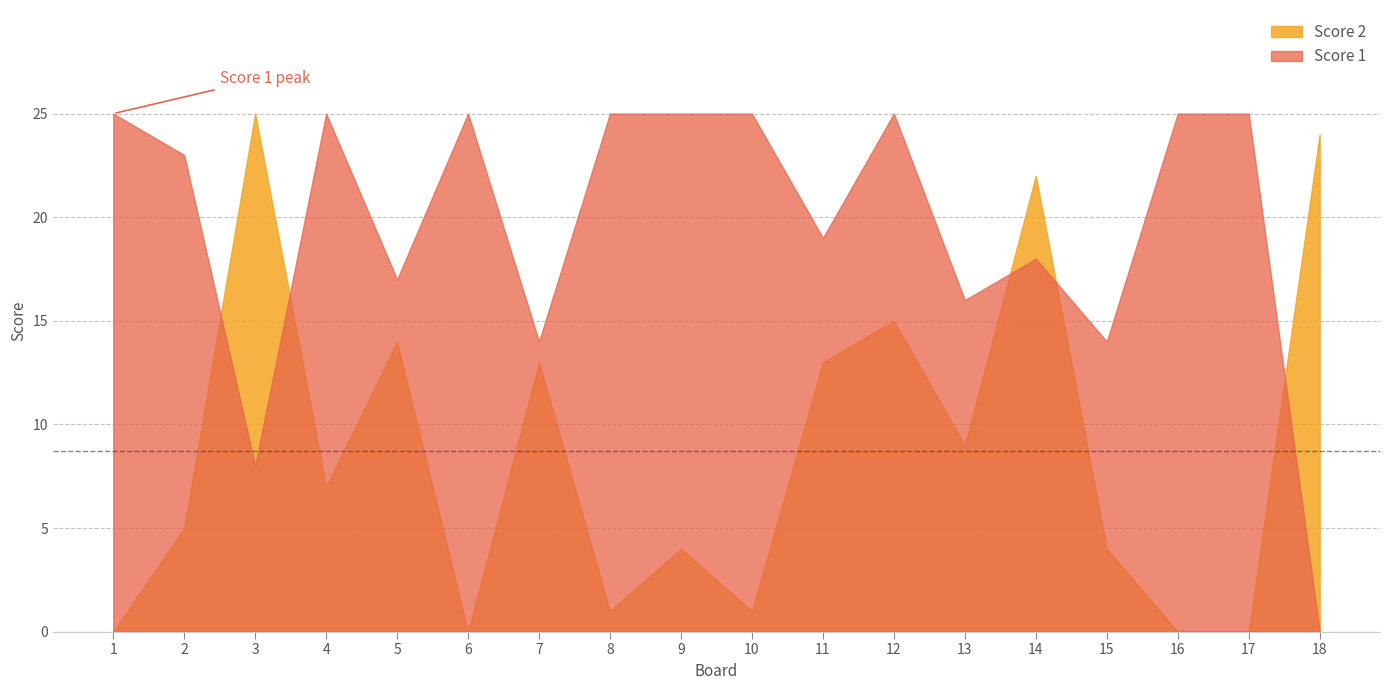

How many interior local peaks does the Score 1 series have?

4